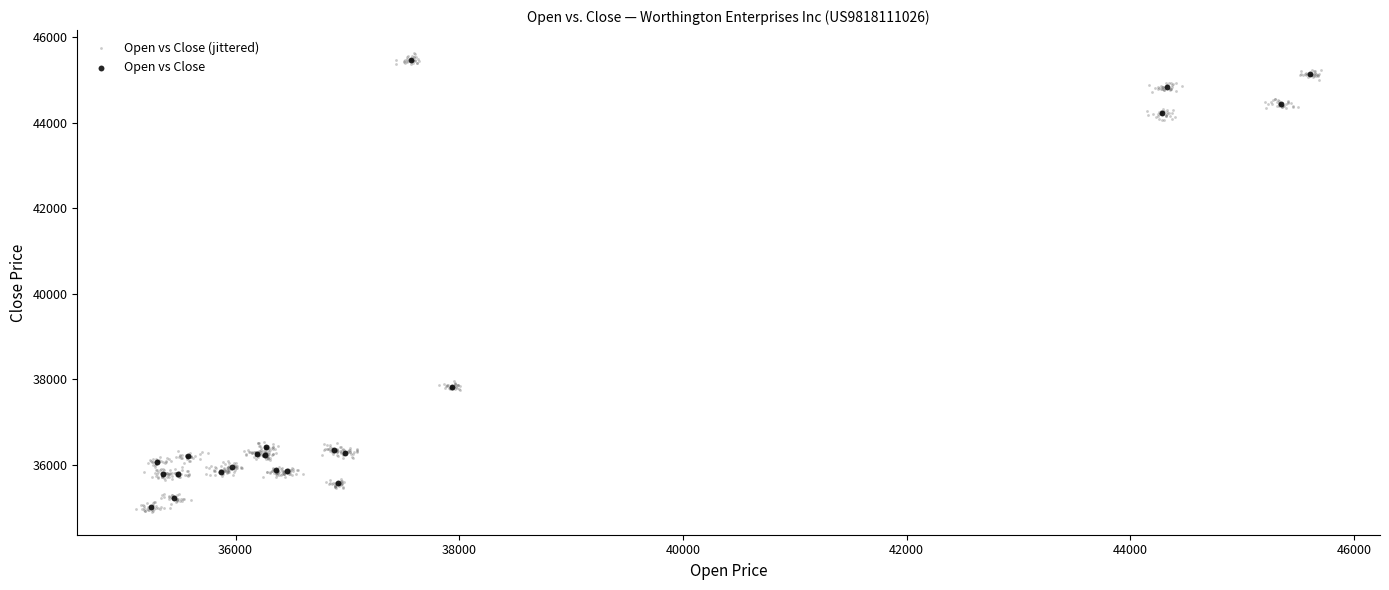

Which series has the widest spread of Y values?

Open vs Close (jittered)